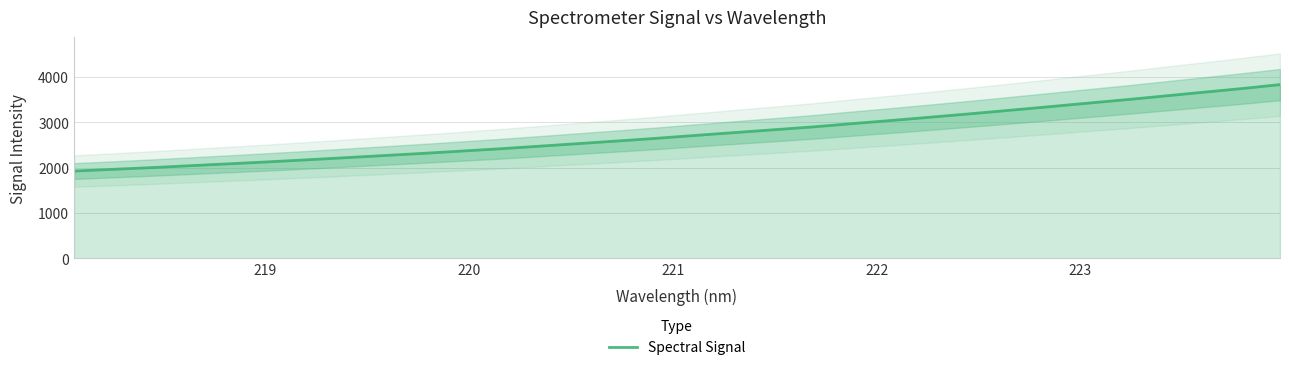

What is the maximum value for Spectral Signal?

3829.6